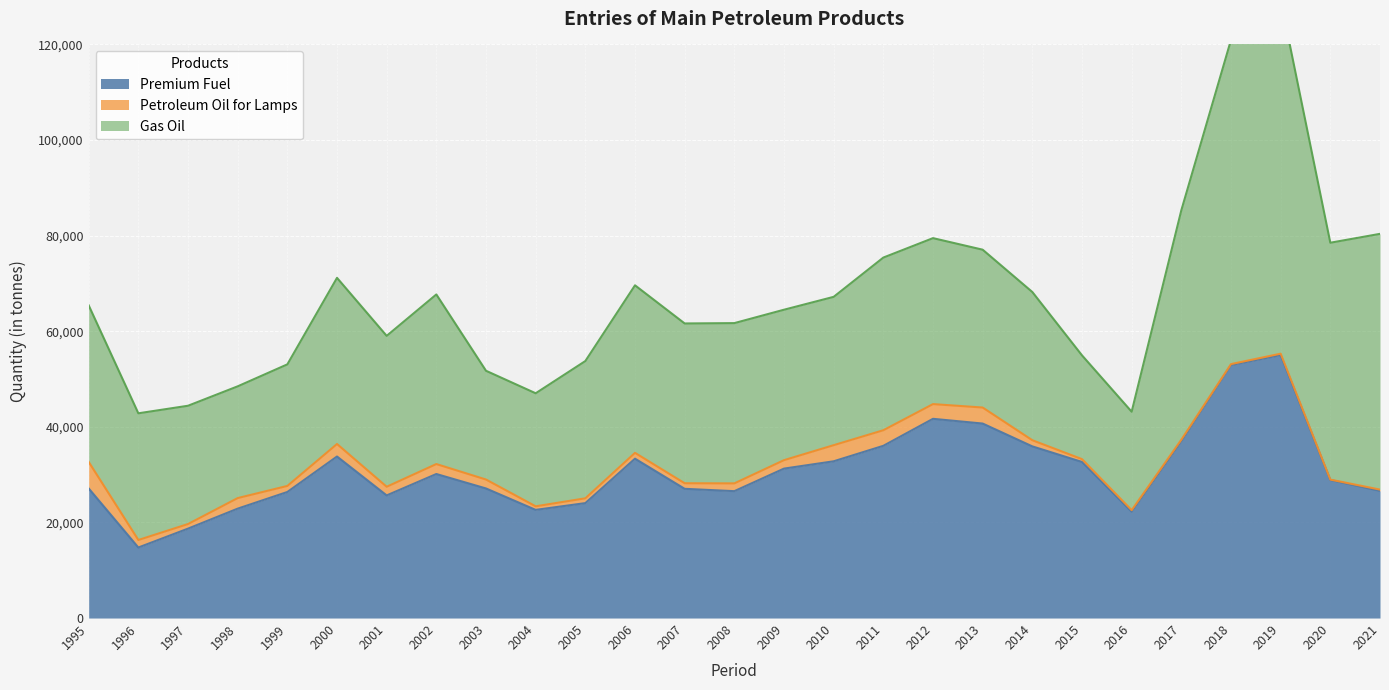

Which series has the widest spread of values?

Gas Oil